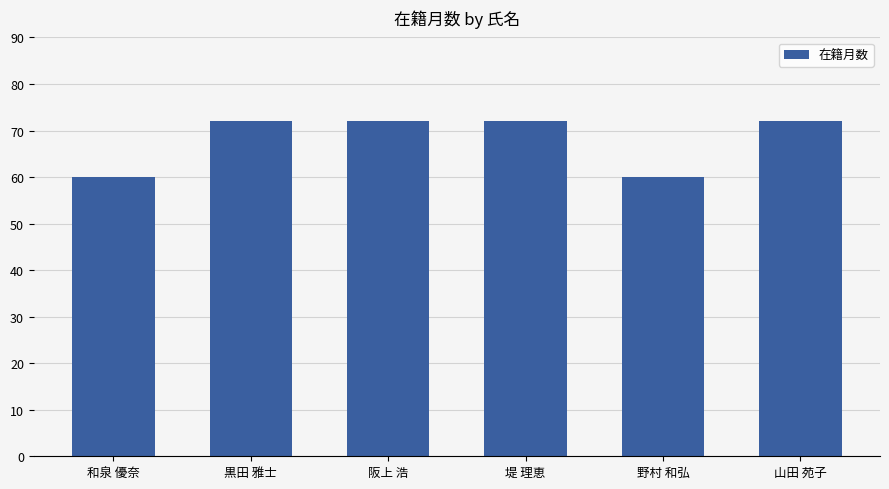

The chart shows a value of 80 at 野村 和弘. True or false?

False